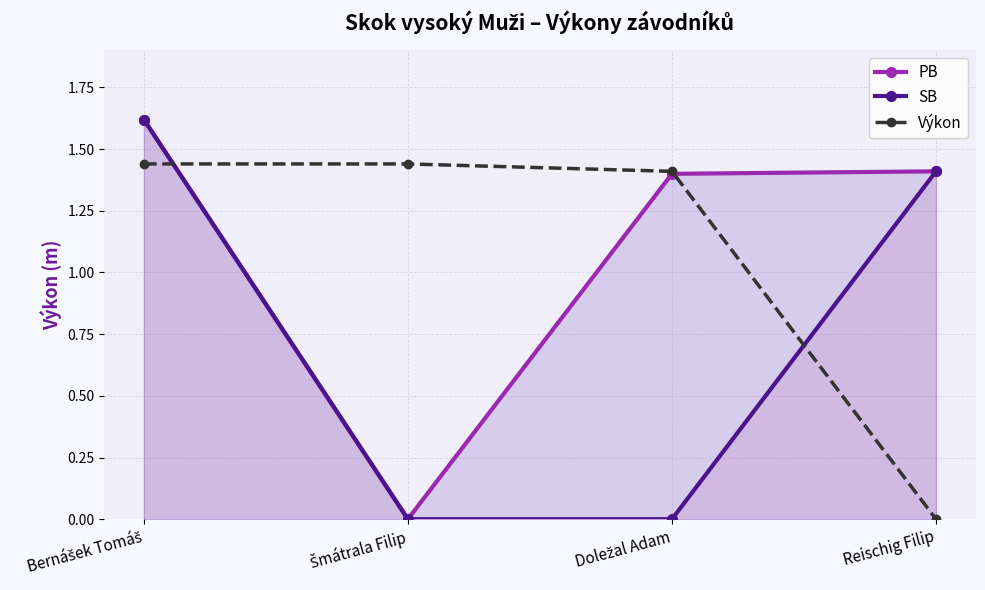

Between which two adjacent categories do SB and Výkon first intersect?

Bernášek Tomáš and Šmátrala Filip